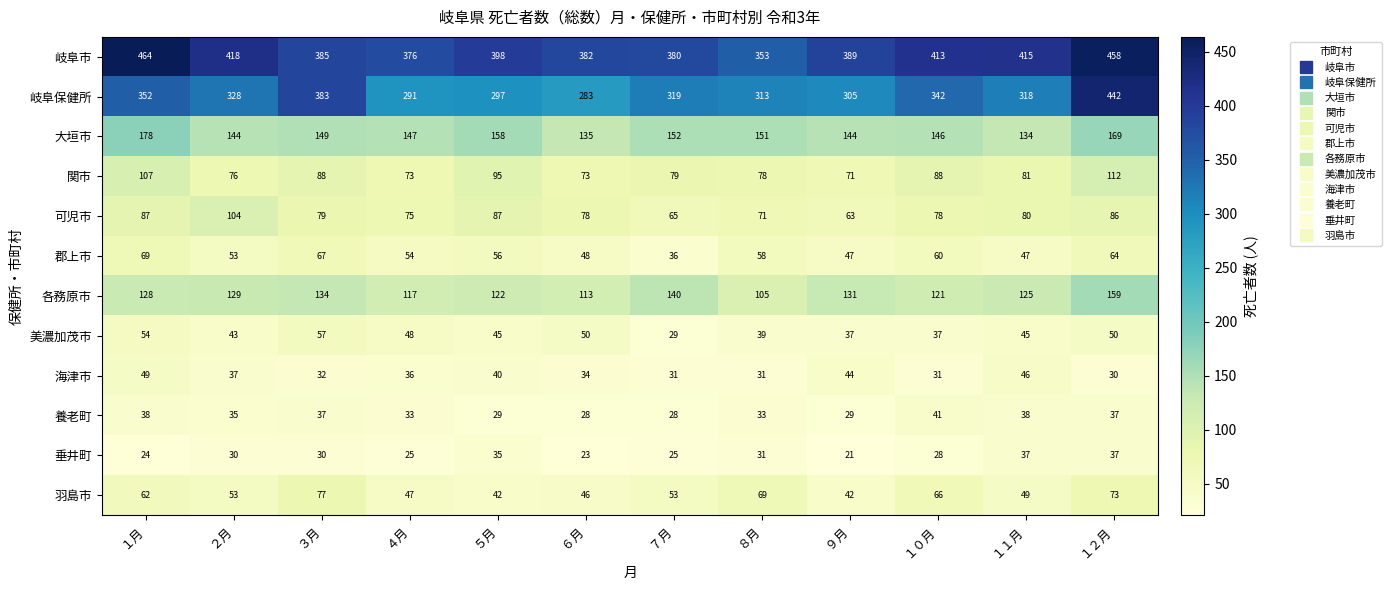

Rank the series at ９月 from lowest to highest value.

垂井町, 養老町, 美濃加茂市, 羽島市, 海津市, 郡上市, 可児市, 関市, 各務原市, 大垣市, 岐阜保健所, 岐阜市